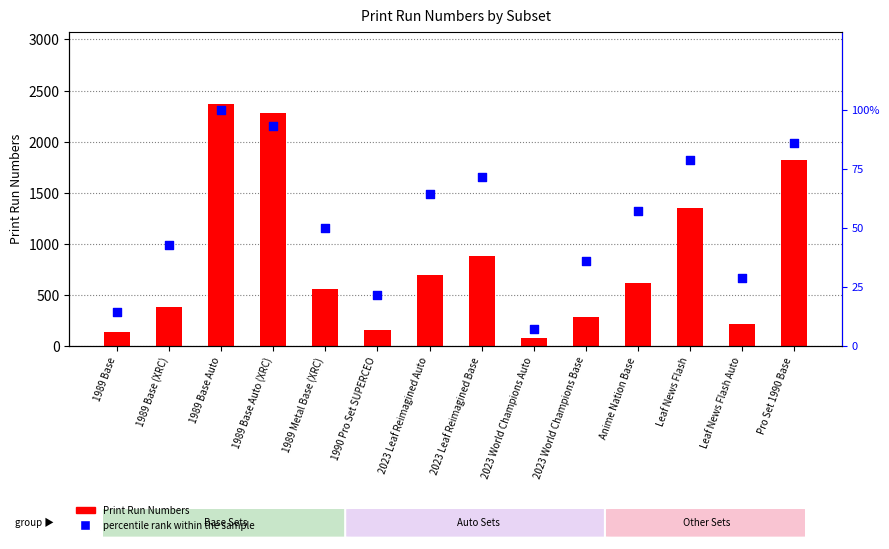

At which category is the sum across all series the highest?

1989 Base Auto